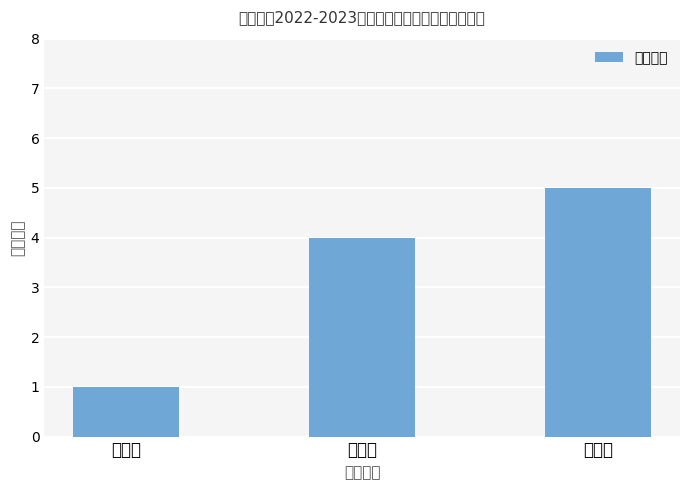

Is it true that the value at 二等奖 is 4?

True